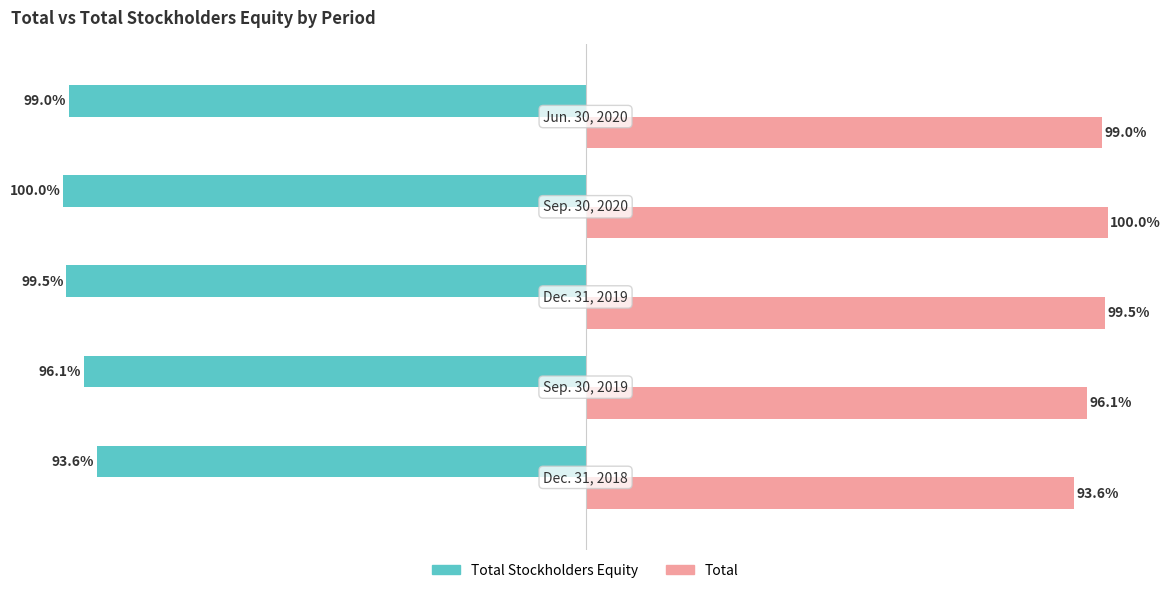

Which series has the largest total across all categories?

Total